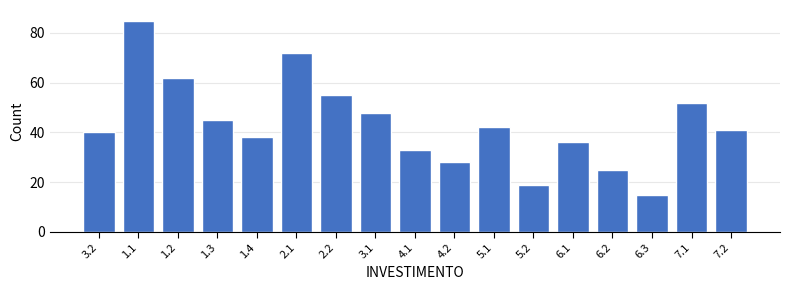

Reading left to right, extract all data points from this chart.

3.2=40	1.1=85	1.2=62	1.3=45	1.4=38	2.1=72	2.2=55	3.1=48	4.1=33	4.2=28	5.1=42	5.2=19	6.1=36	6.2=25	6.3=15	7.1=52	7.2=41